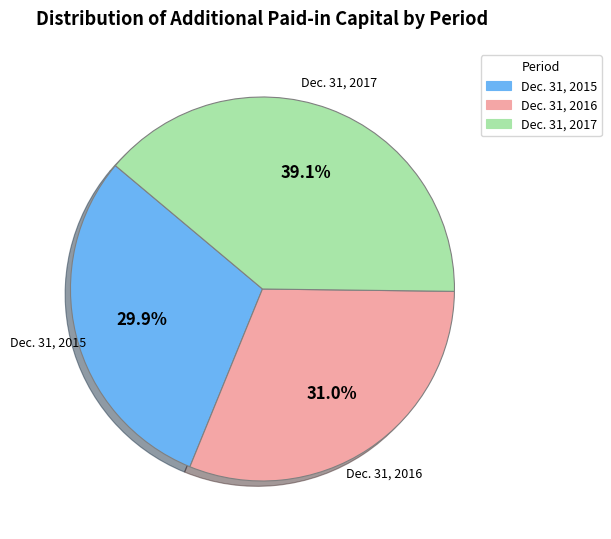

The Dec. 31, 2015 slice represents 19% of the pie. True or false?

False